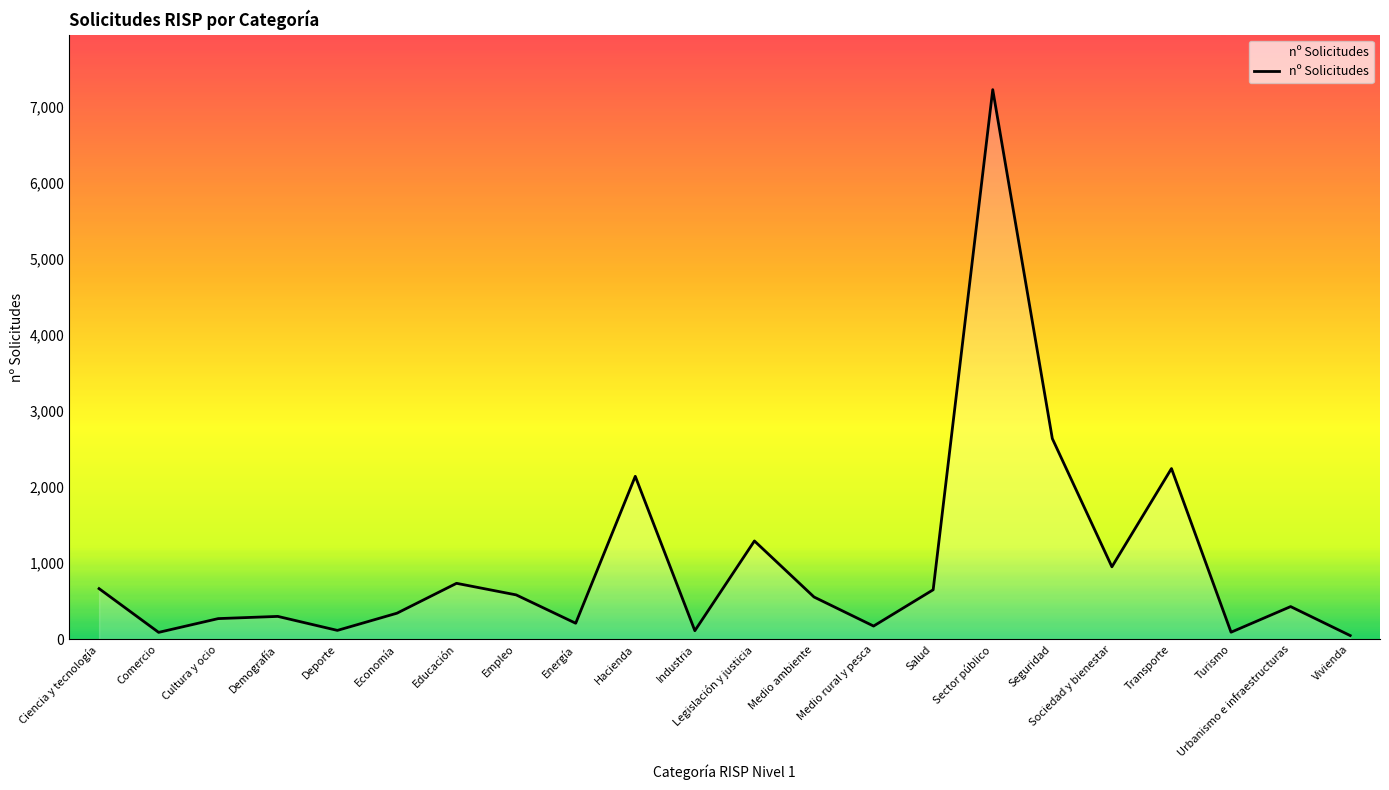

Where does the data first go above 556?

Ciencia y tecnología